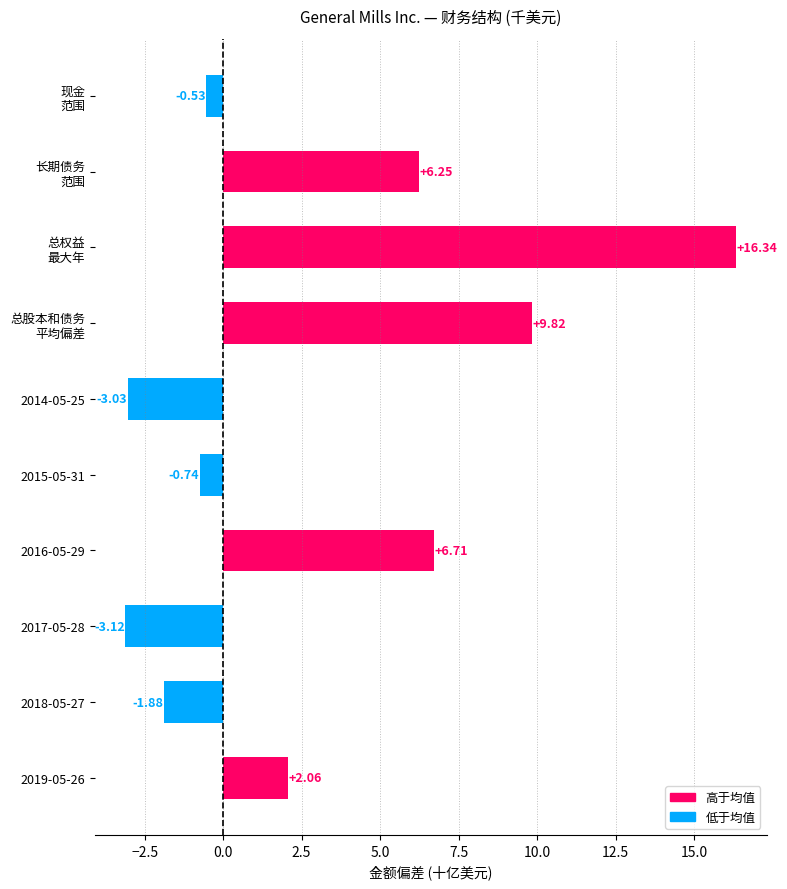

List the labels in order of value, largest first.

总权益
最大年, 总股本和债务
平均偏差, 2016-05-29, 长期债务
范围, 2019-05-26, 现金
范围, 2015-05-31, 2018-05-27, 2014-05-25, 2017-05-28